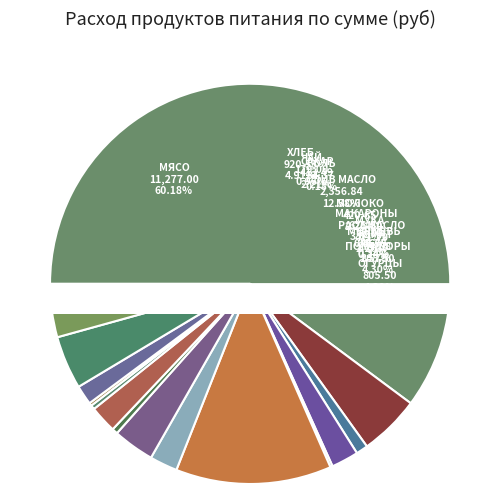

Is the sum of мука and томат greater than half?

No